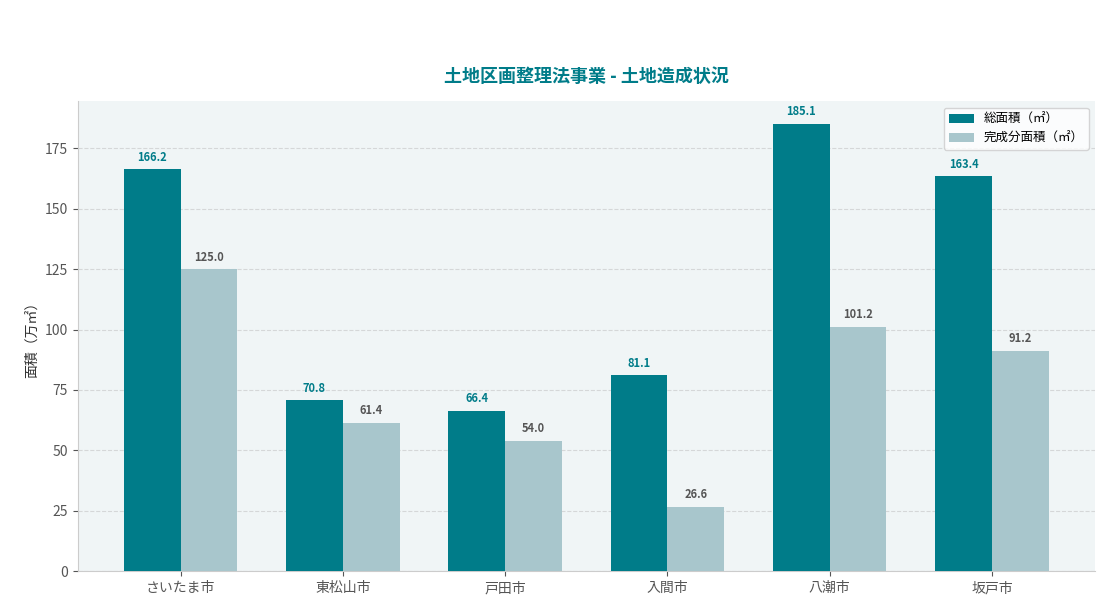

Which series has the largest total across all categories?

総面積（㎡）